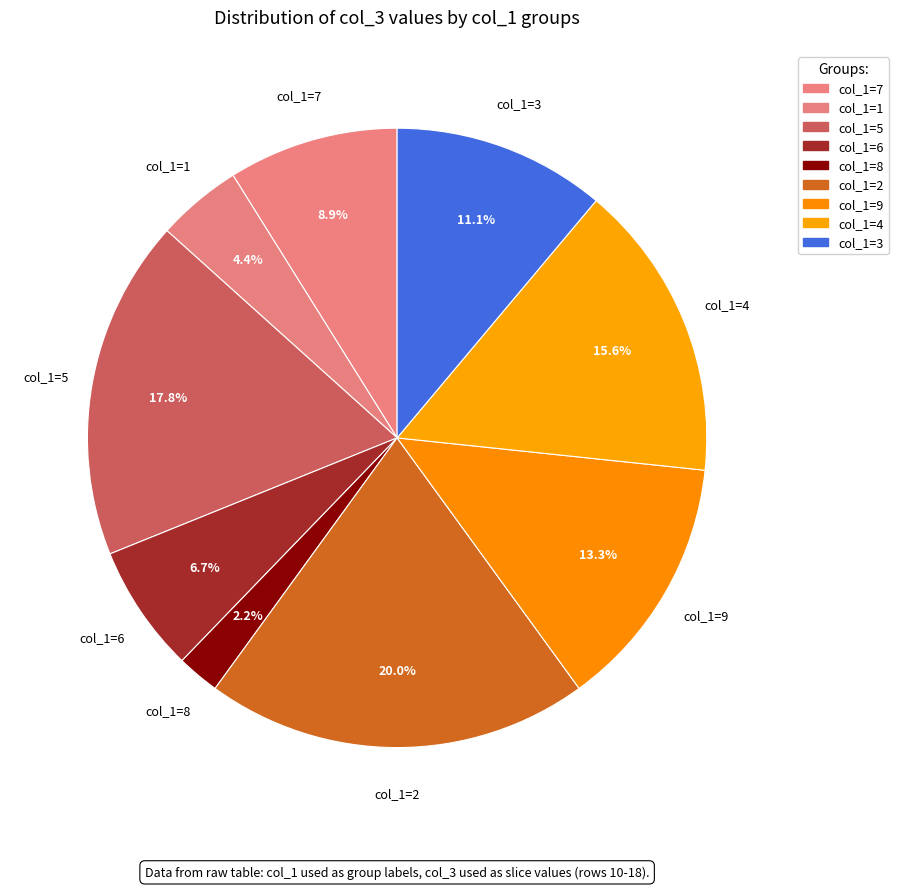

Count the number of slices in the pie.

9